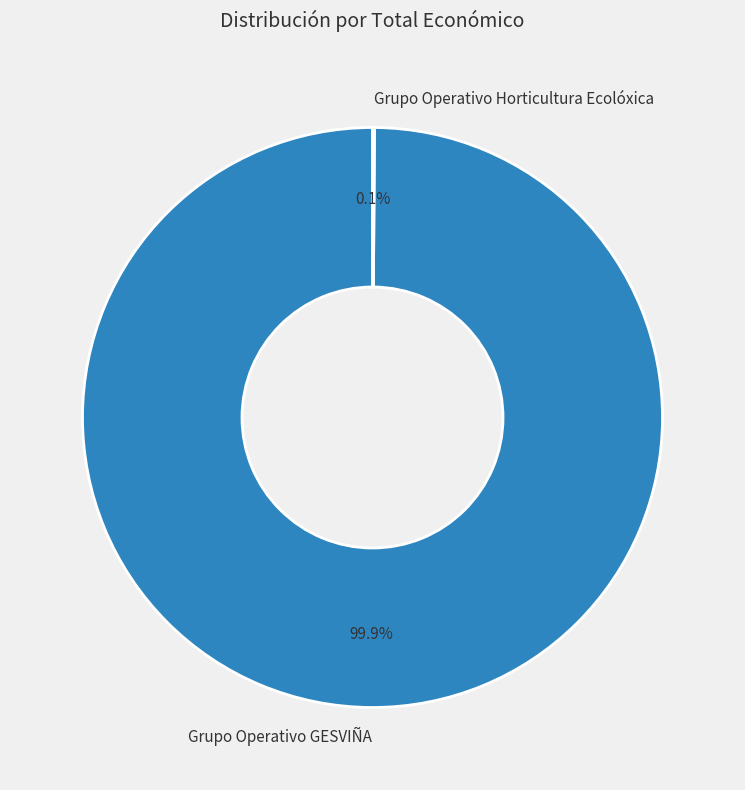

To the nearest percent, what is the average slice percentage?

50%